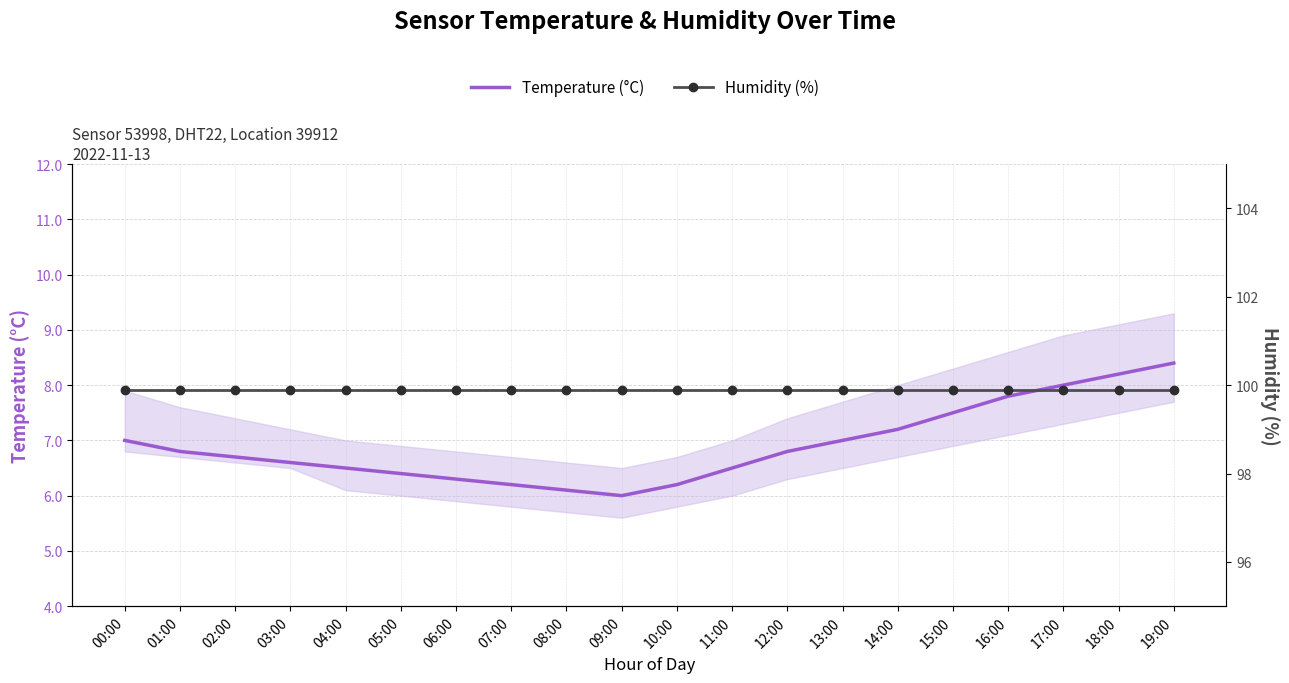

Which has a higher value, 14:00 or 01:00?

14:00